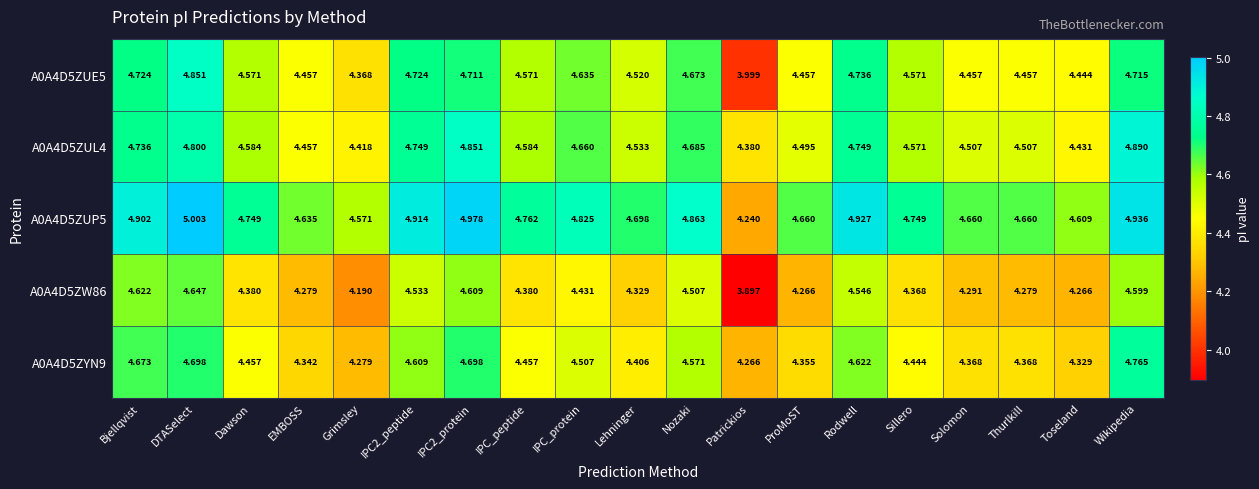

Rank the series by their maximum value, from lowest to highest.

A0A4D5ZW86, A0A4D5ZYN9, A0A4D5ZUE5, A0A4D5ZUL4, A0A4D5ZUP5